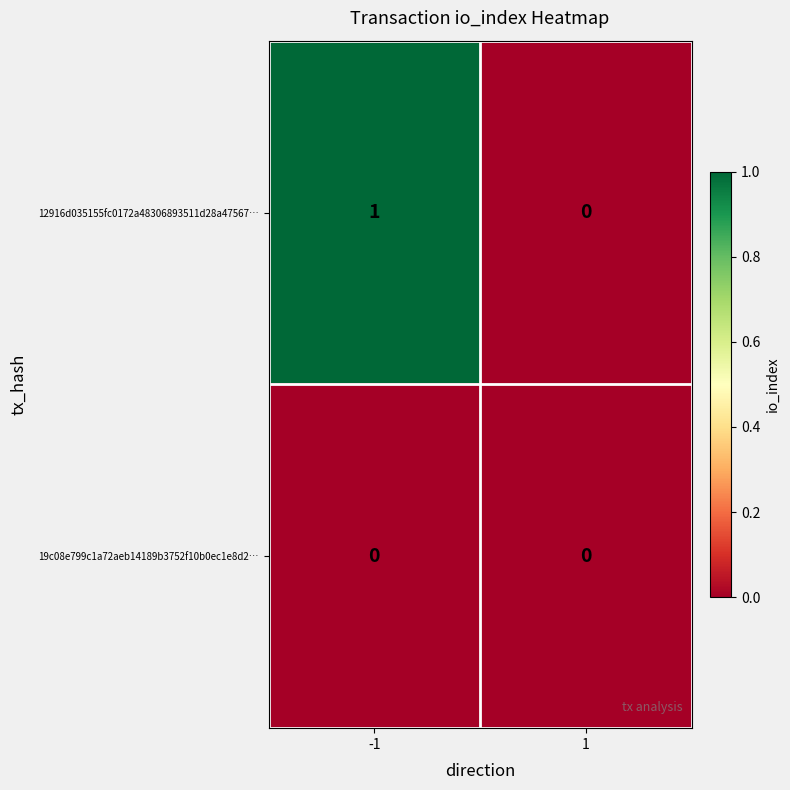

Which series has the widest spread of values?

12916d035155fc0172a48306893511d28a47567…